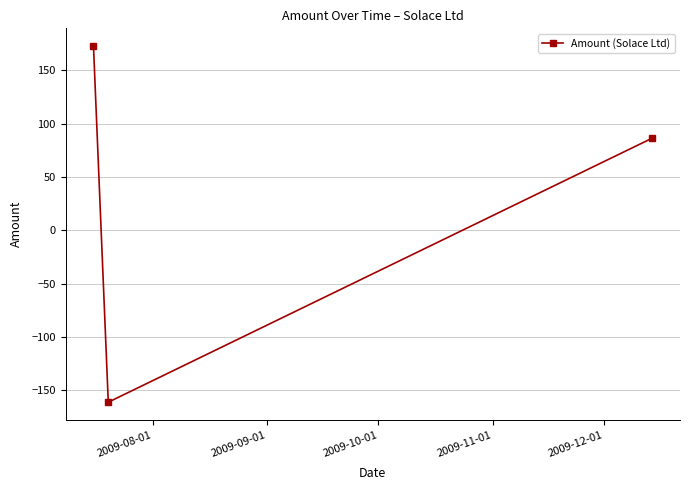

What is the maximum value shown in the chart?

172.5